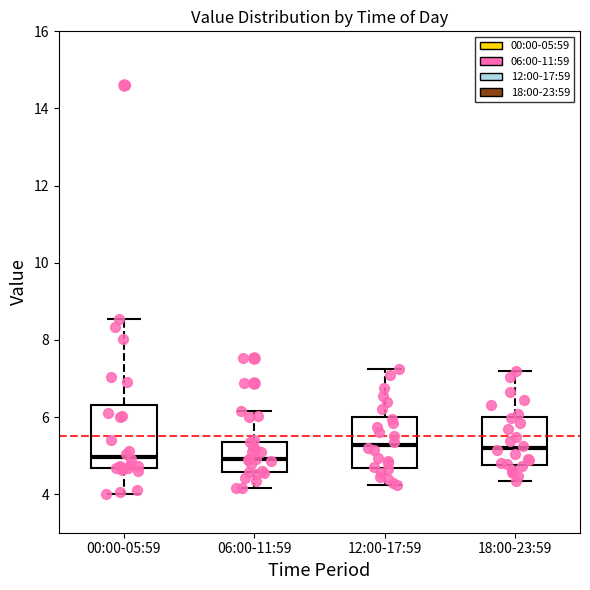

Where does the lower whisker of the box for 18:00-23:59 end on the y-axis? The values are not printed on the chart, so give them approximately, as read against the axis.

4.4